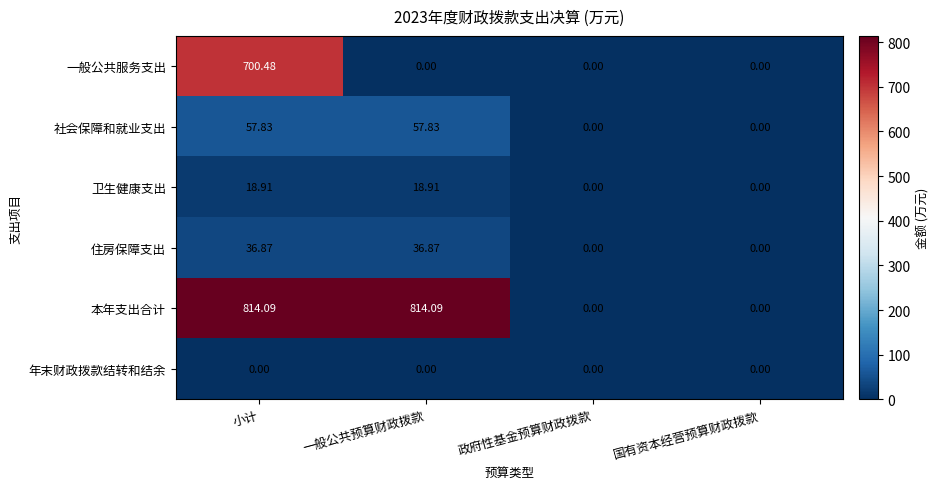

Which series has the widest spread of values?

本年支出合计